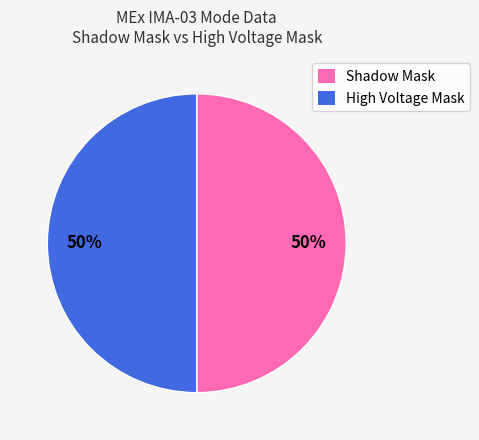

To the nearest percent, what is the combined percentage of Shadow Mask and High Voltage Mask?

100%